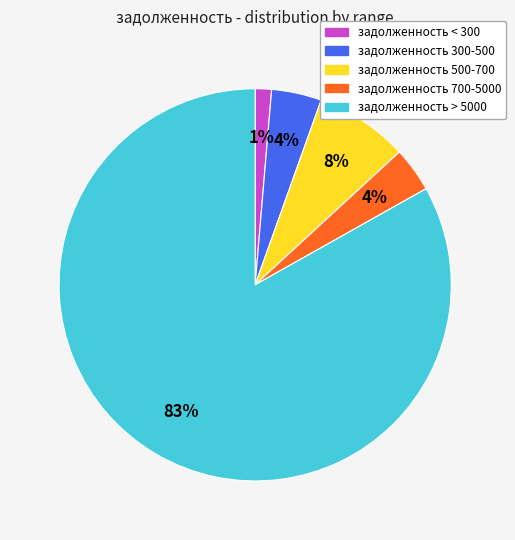

Count the number of slices in the pie.

5